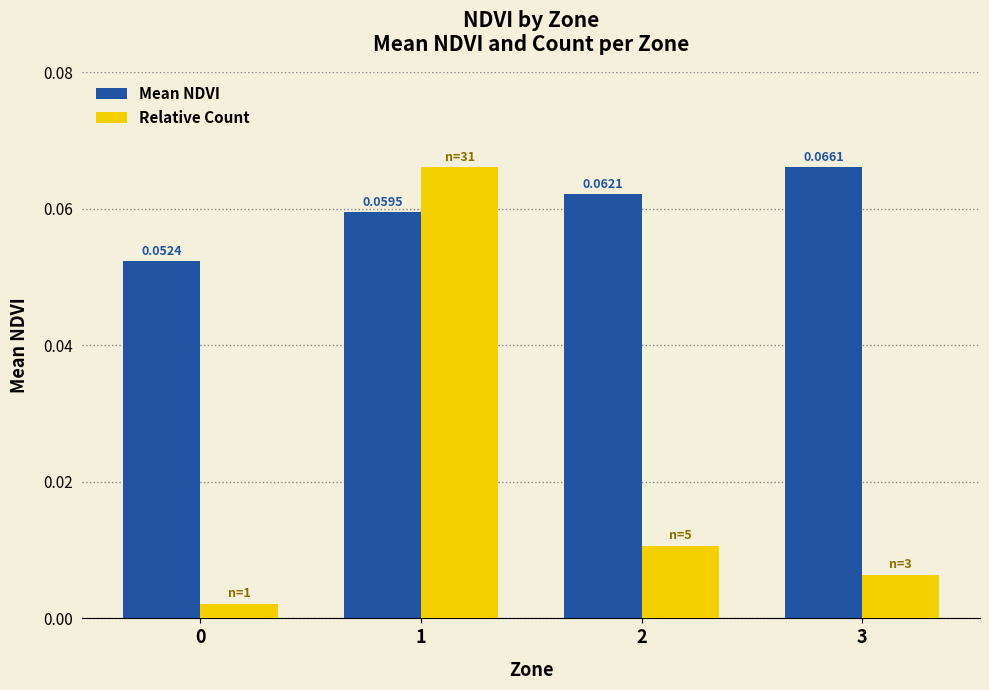

Which category has the highest value in the Mean NDVI series?

3